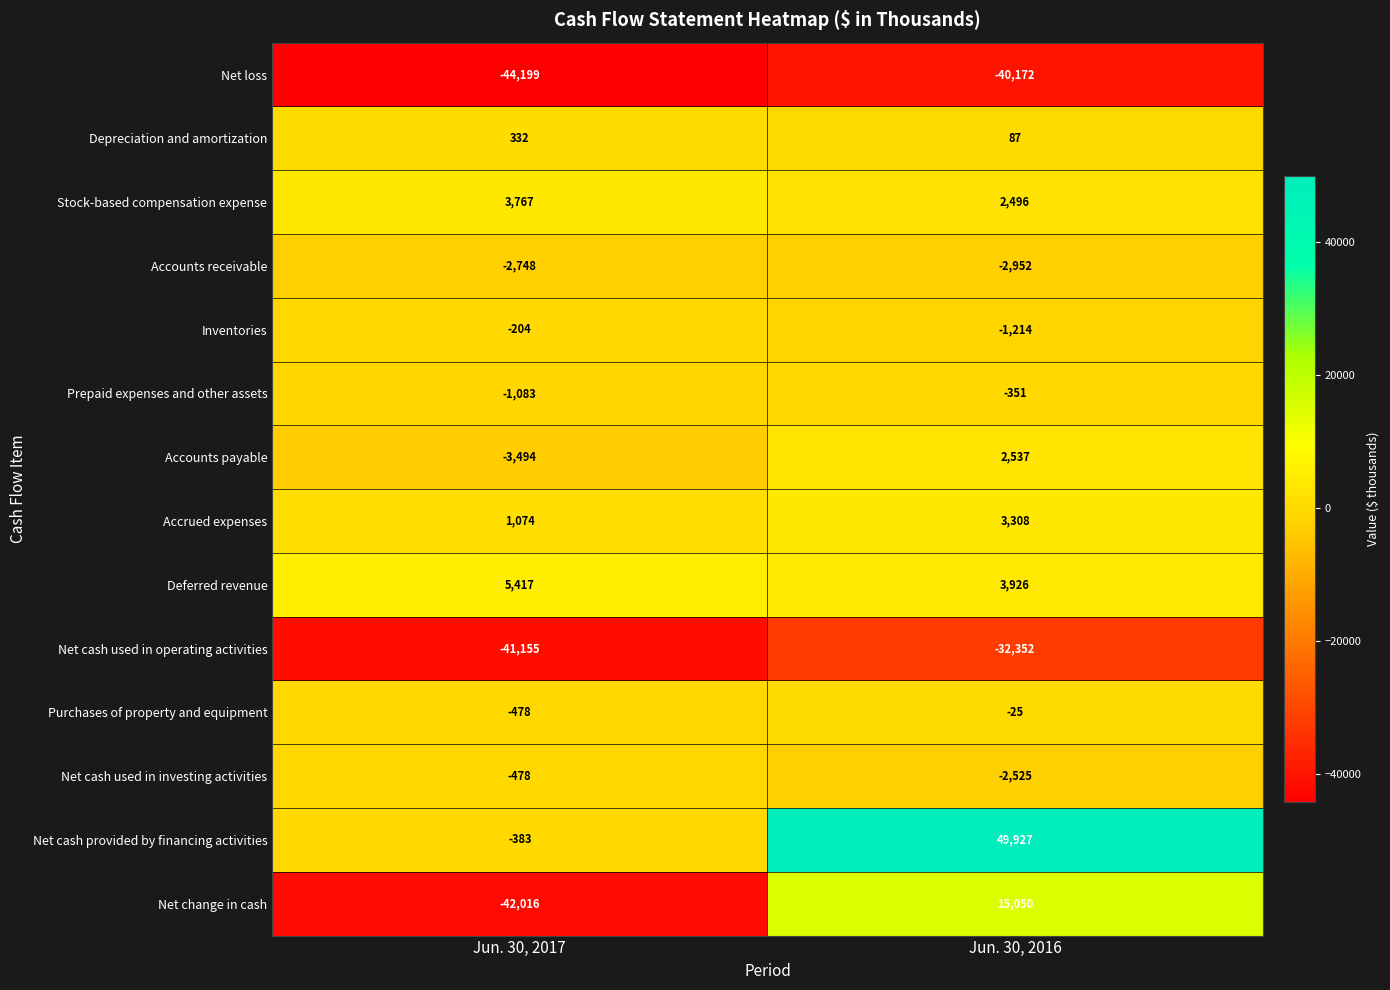

What is the sum of all Accrued expenses values?

4382